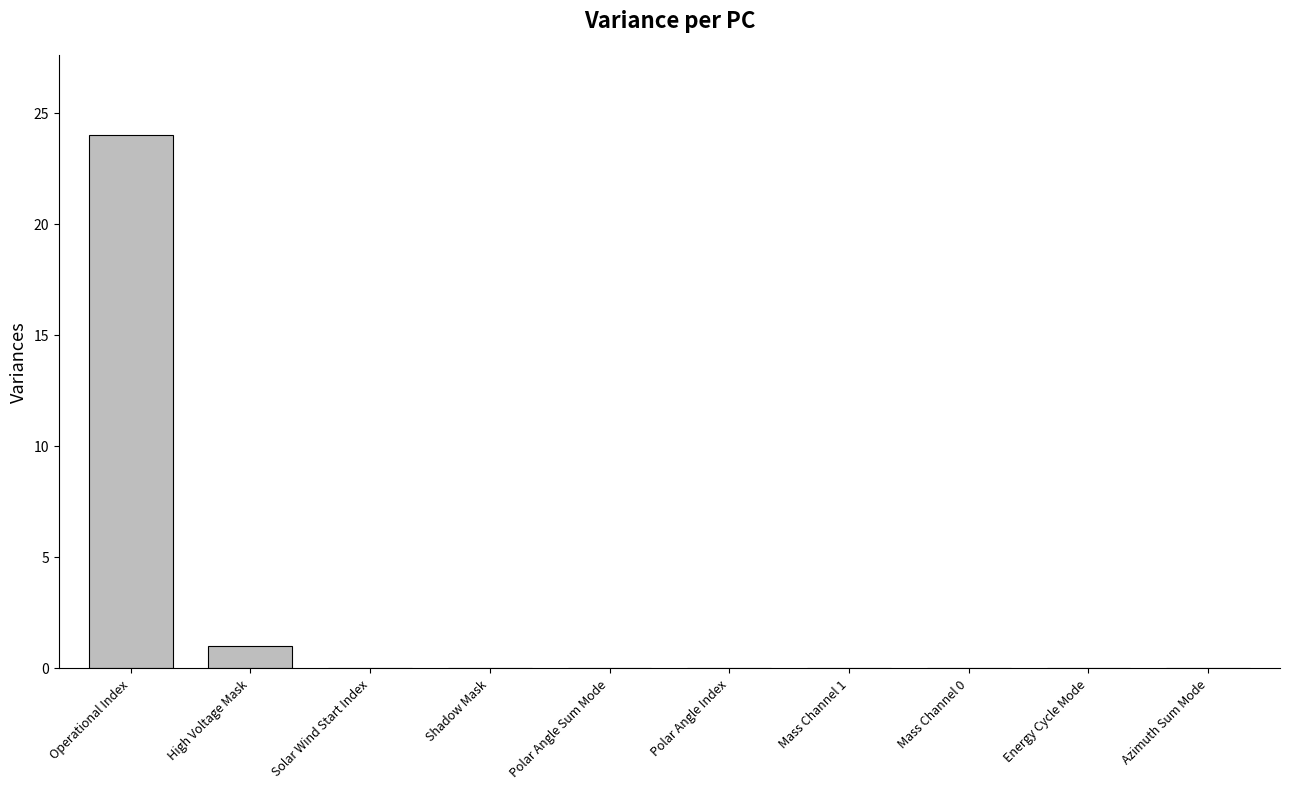

How many distinct data groups are displayed?

1